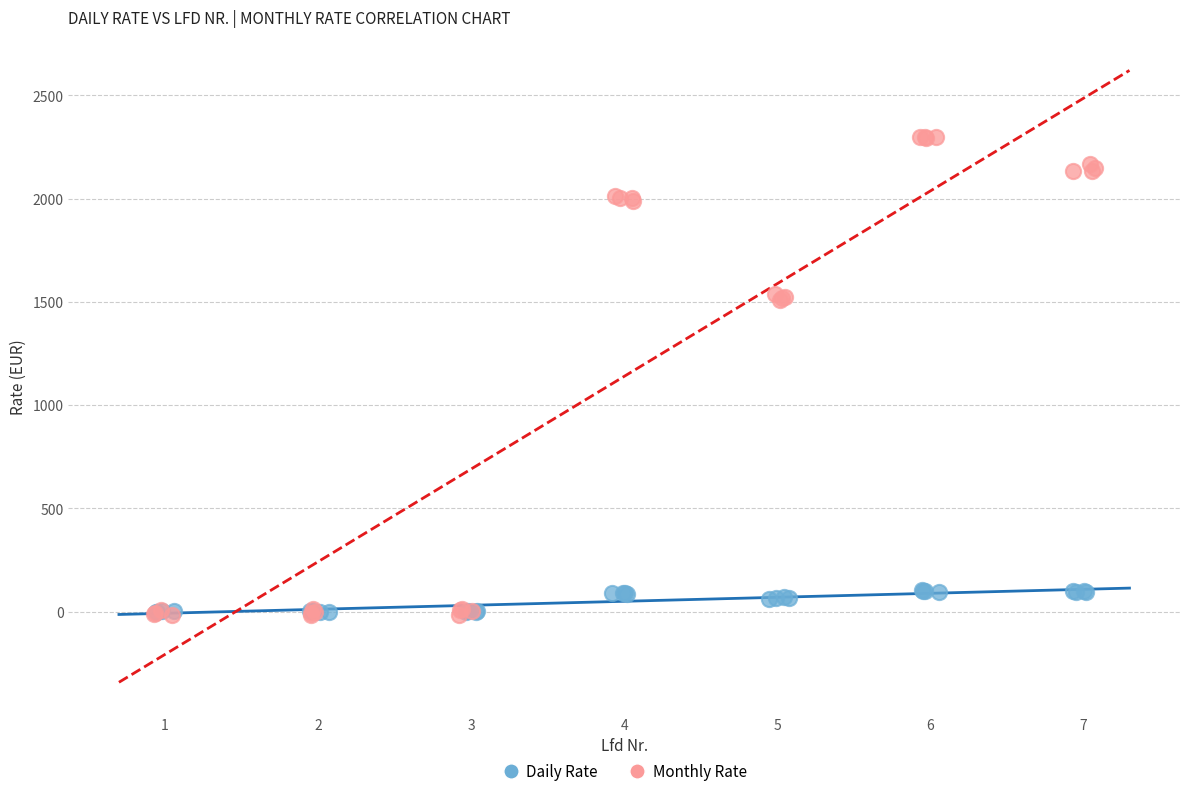

Which series has the largest Y range (max minus min)?

Monthly Rate